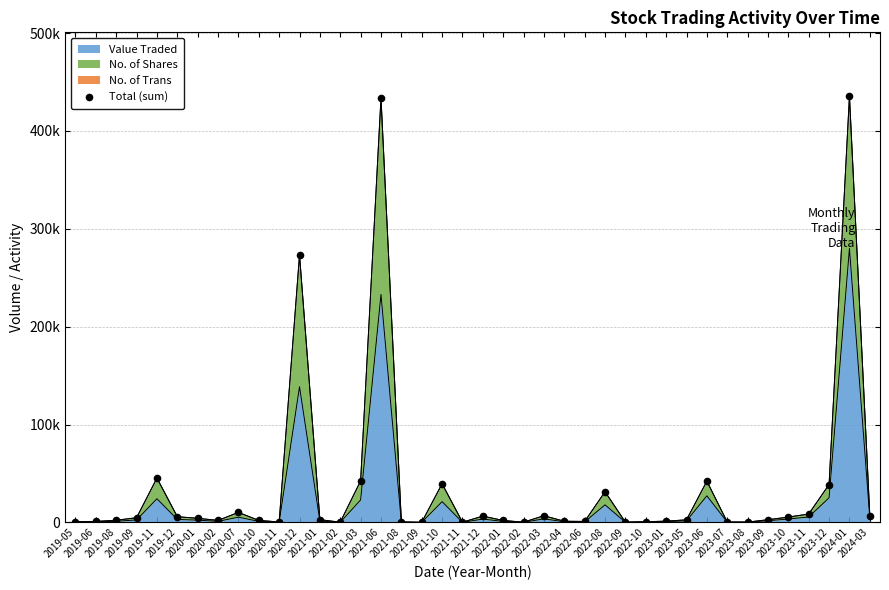

Which has a higher value, 2021-03 or 2022-01?

2021-03